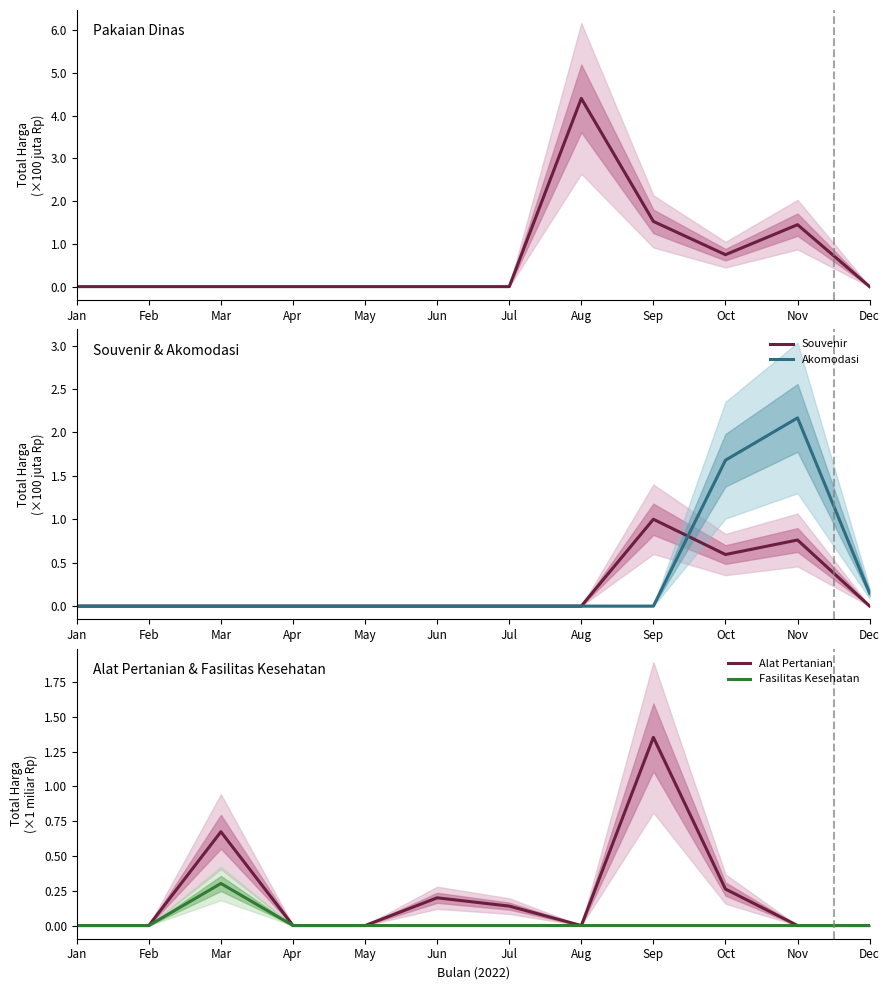

What is the spread (max minus min) of values at Mar?

673621780